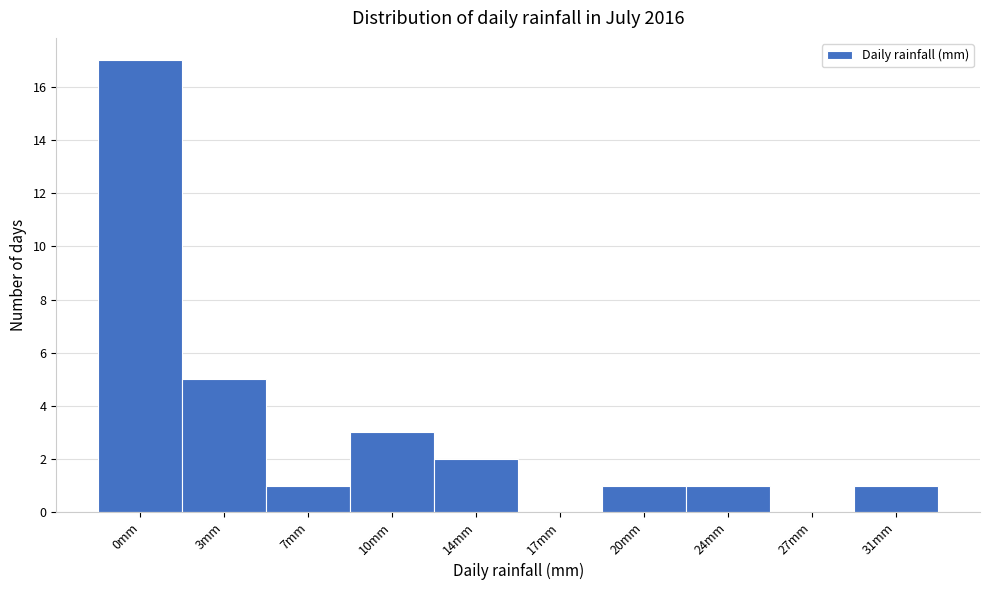

Reading left to right, transcribe all the data shown in this chart.

0mm=17	3mm=5	7mm=1	10mm=3	14mm=2	17mm=0	20mm=1	24mm=1	27mm=0	31mm=1